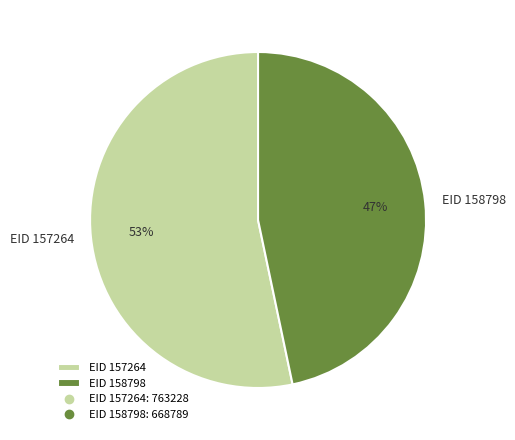

Approximately how many times larger is the value at EID 157264 compared to EID 158798?

1.1